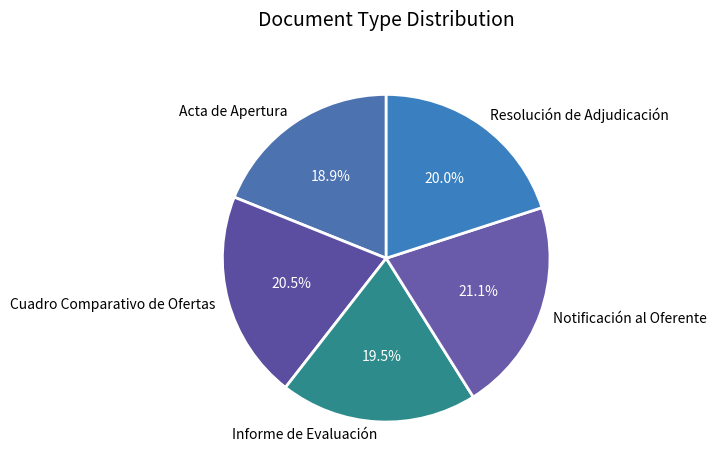

Which category has the biggest portion of the pie?

Notificación al Oferente